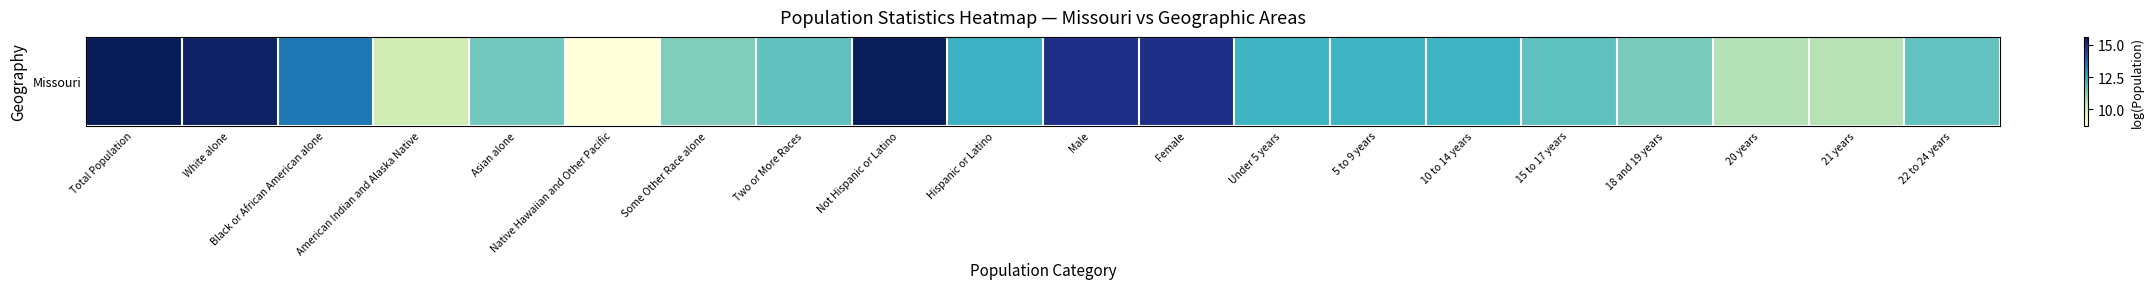

How many series are shown in this chart?

1